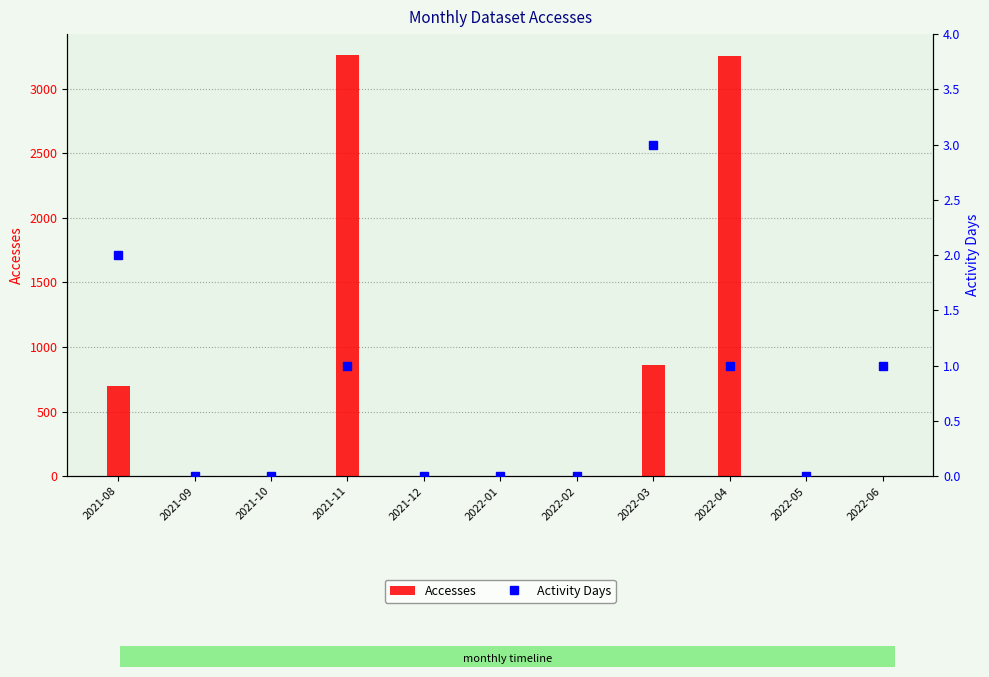

Reading left to right, what are all the values shown in this chart?

Accesses: 2021-08=697	2021-09=0	2021-10=0	2021-11=3260	2021-12=0	2022-01=0	2022-02=0	2022-03=857	2022-04=3257	2022-05=0	2022-06=1
Activity Days: 2021-08=2	2021-09=0	2021-10=0	2021-11=1	2021-12=0	2022-01=0	2022-02=0	2022-03=3	2022-04=1	2022-05=0	2022-06=1